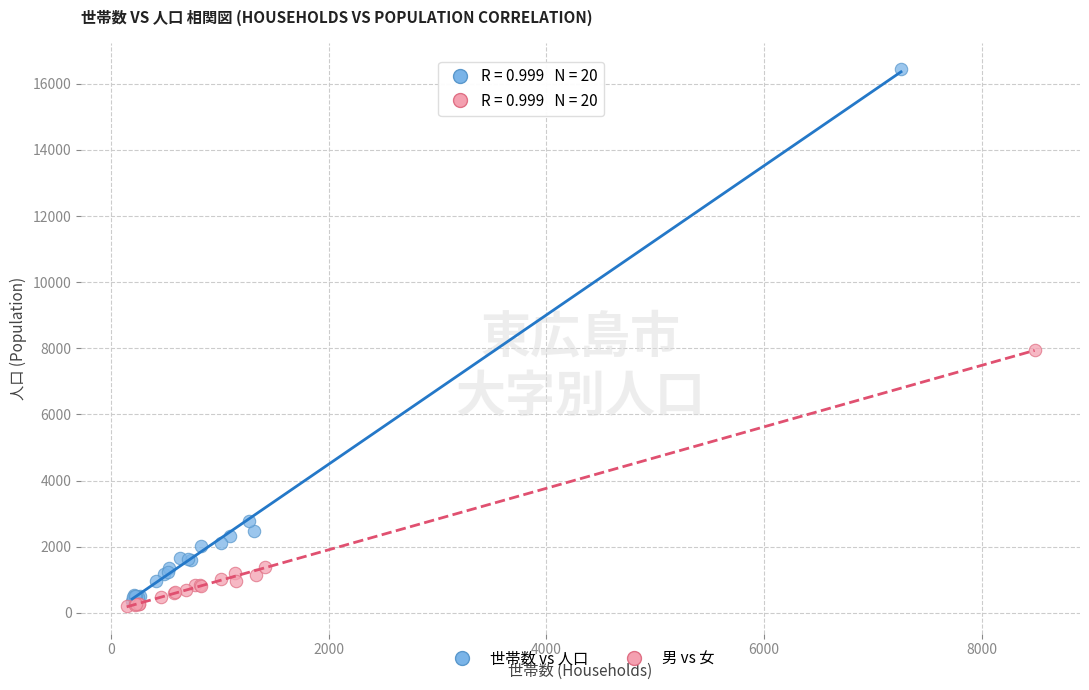

Which series contains the highest Y value?

世帯数 vs 人口